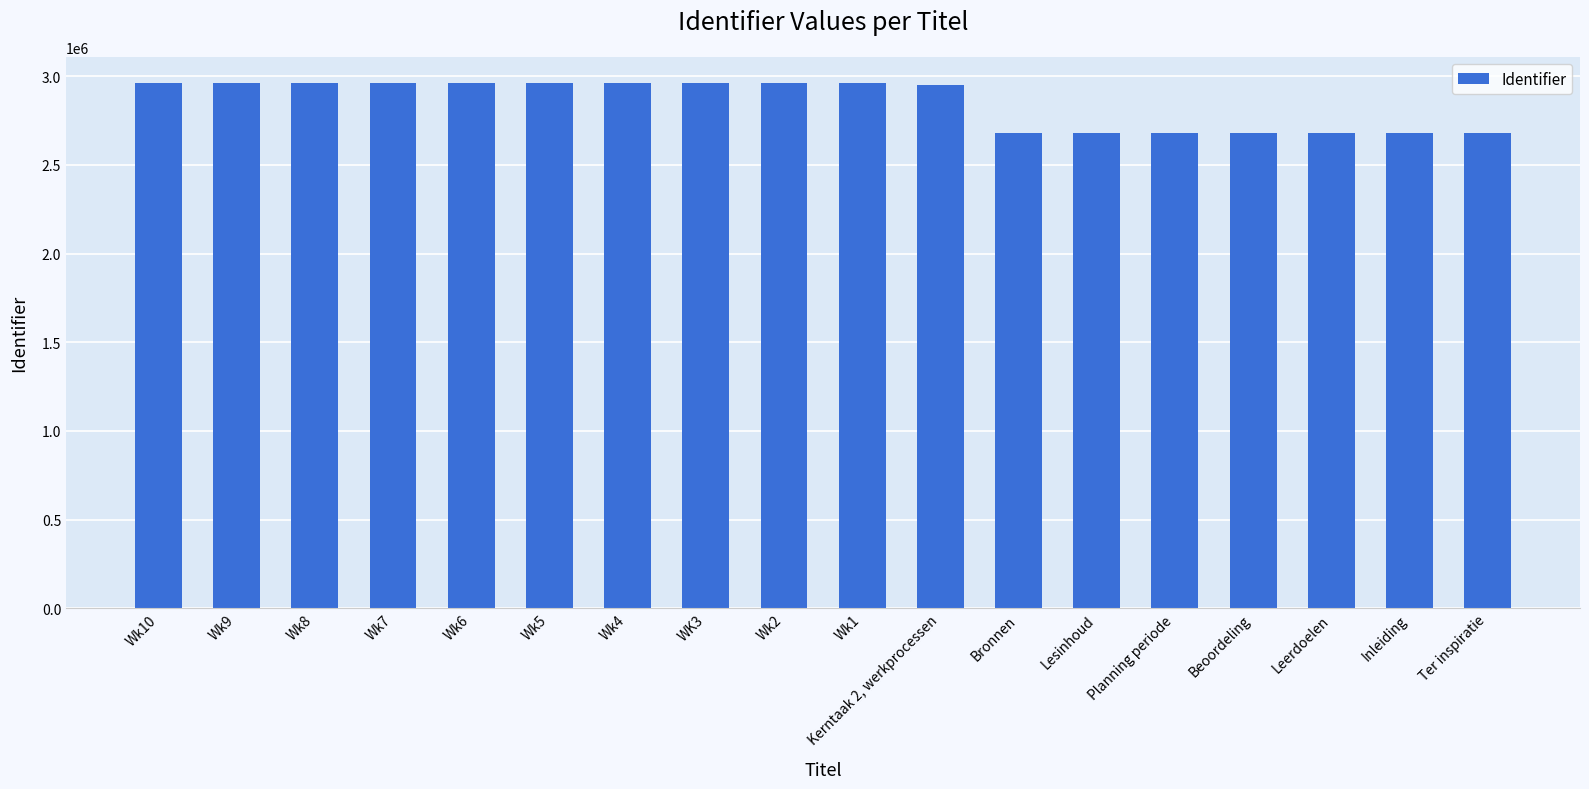

How many distinct data groups are displayed?

1